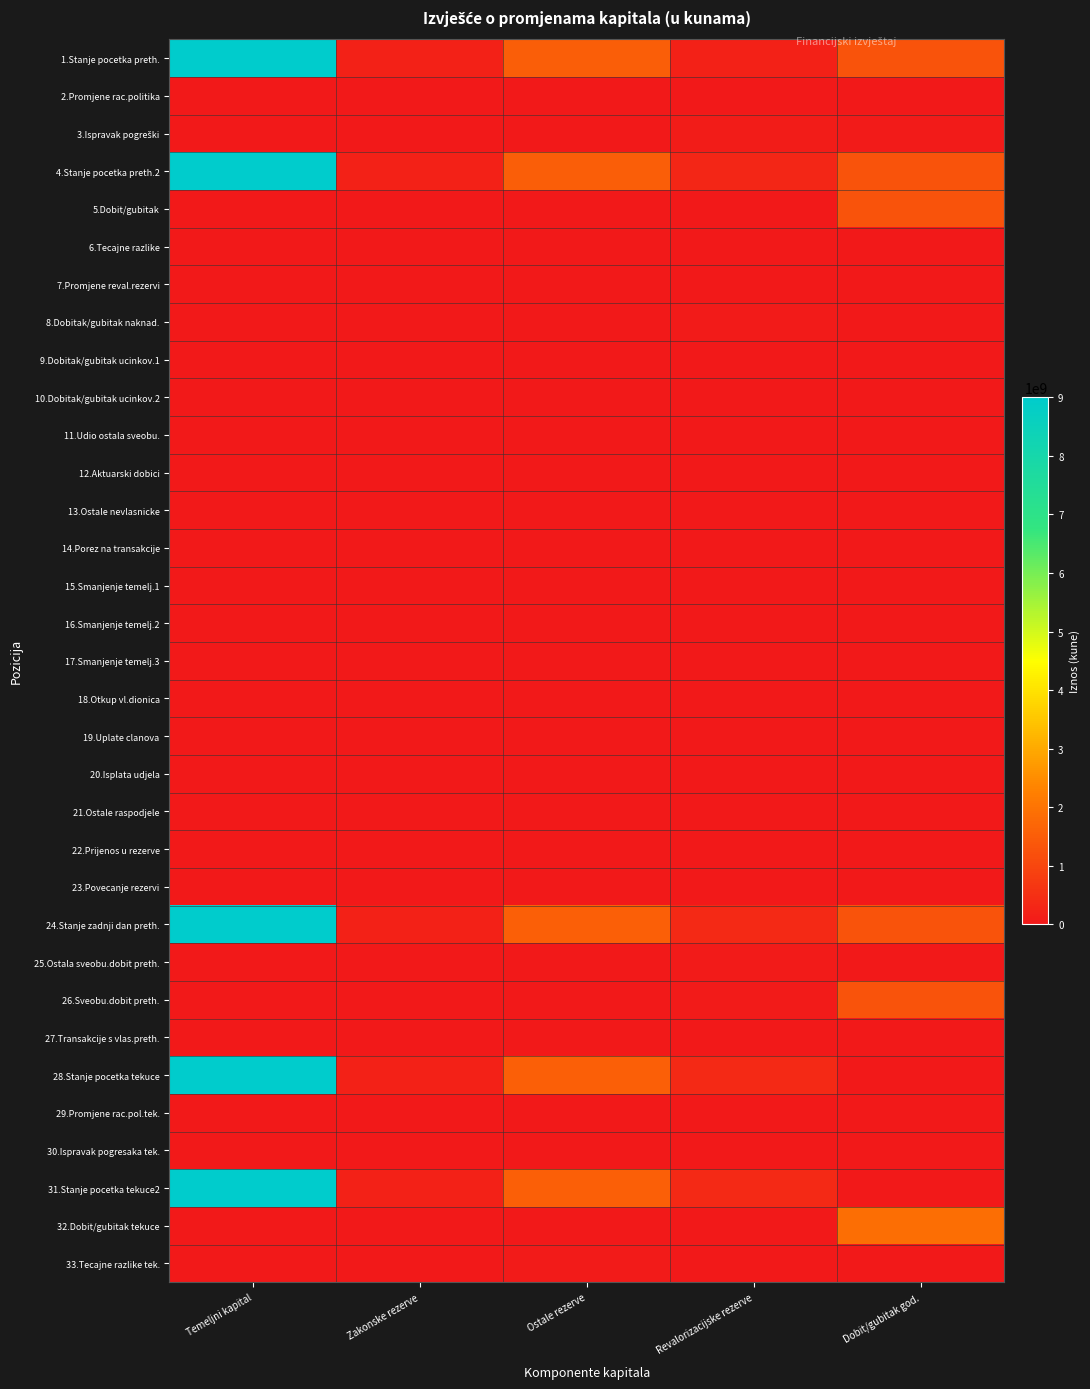

At Dobit/gubitak god., list the series in order from smallest to largest.

2.Promjene rac.politika, 6.Tecajne razlike, 7.Promjene reval.rezervi, 8.Dobitak/gubitak naknad., 9.Dobitak/gubitak ucinkov.1, 10.Dobitak/gubitak ucinkov.2, 11.Udio ostala sveobu., 12.Aktuarski dobici, 13.Ostale nevlasnicke, 14.Porez na transakcije, 15.Smanjenje temelj.1, 16.Smanjenje temelj.2, 17.Smanjenje temelj.3, 18.Otkup vl.dionica, 19.Uplate clanova, 20.Isplata udjela, 21.Ostale raspodjele, 22.Prijenos u rezerve, 23.Povecanje rezervi, 25.Ostala sveobu.dobit preth., 27.Transakcije s vlas.preth., 28.Stanje pocetka tekuce, 29.Promjene rac.pol.tek., 30.Ispravak pogresaka tek., 31.Stanje pocetka tekuce2, 33.Tecajne razlike tek., 3.Ispravak pogreški, 1.Stanje pocetka preth., 4.Stanje pocetka preth.2, 5.Dobit/gubitak, 24.Stanje zadnji dan preth., 26.Sveobu.dobit preth., 32.Dobit/gubitak tekuce